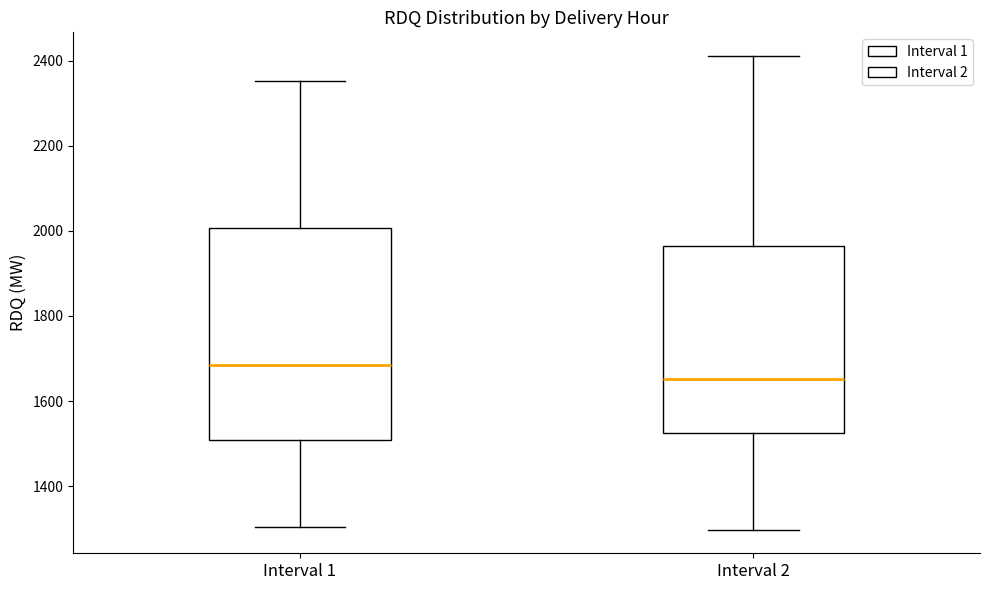

Reading left to right, transcribe this box plot: for each box, give where its median line is, the range the box spans, and where its two whiskers end, as read against the y-axis. The values are not printed on the chart, so give them approximately, as read against the axis.

Interval 1: median 1680, box 1500 to 2000, whiskers 1300 to 2360
Interval 2: median 1660, box 1520 to 1960, whiskers 1300 to 2420